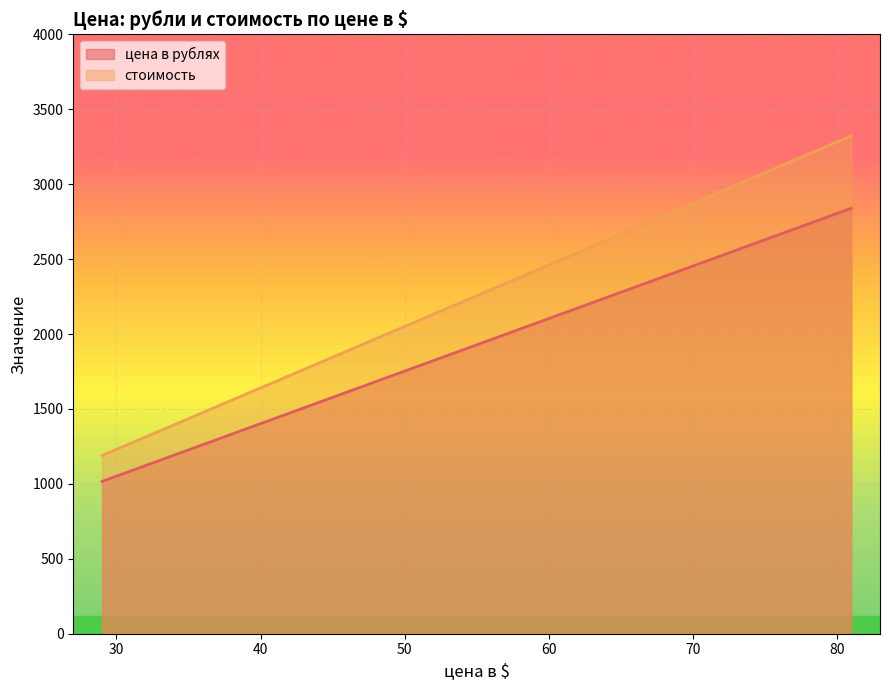

What is the average value of the стоимость series?

2155.5